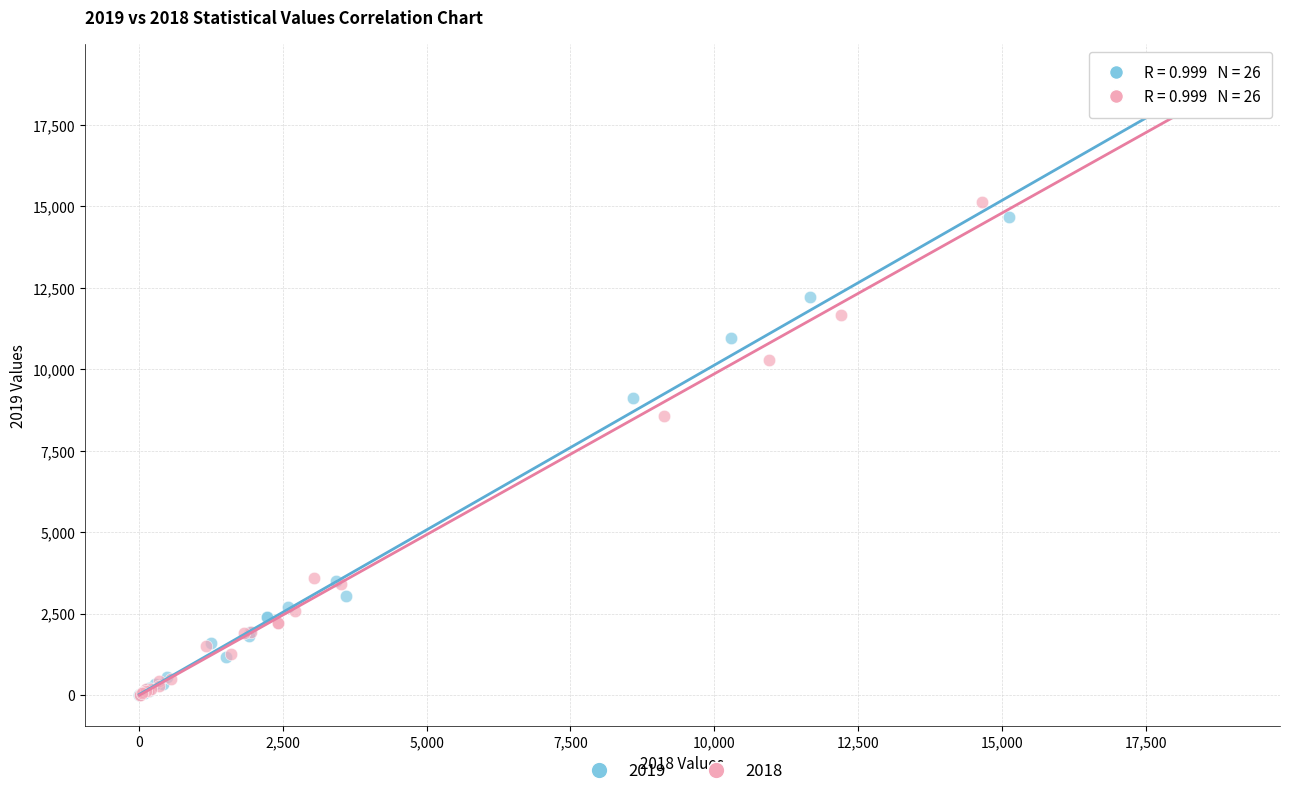

What are all the series names shown in the legend?

2019, 2018